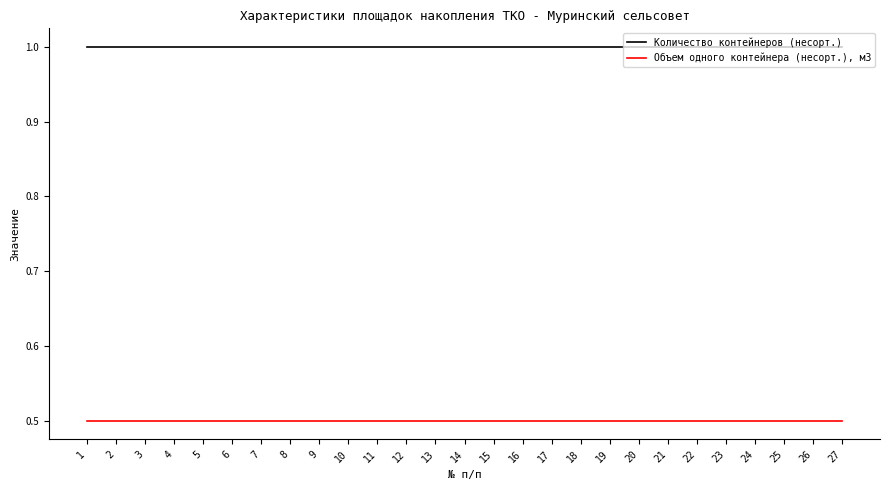

What is the total value across all series at 1?

1.5